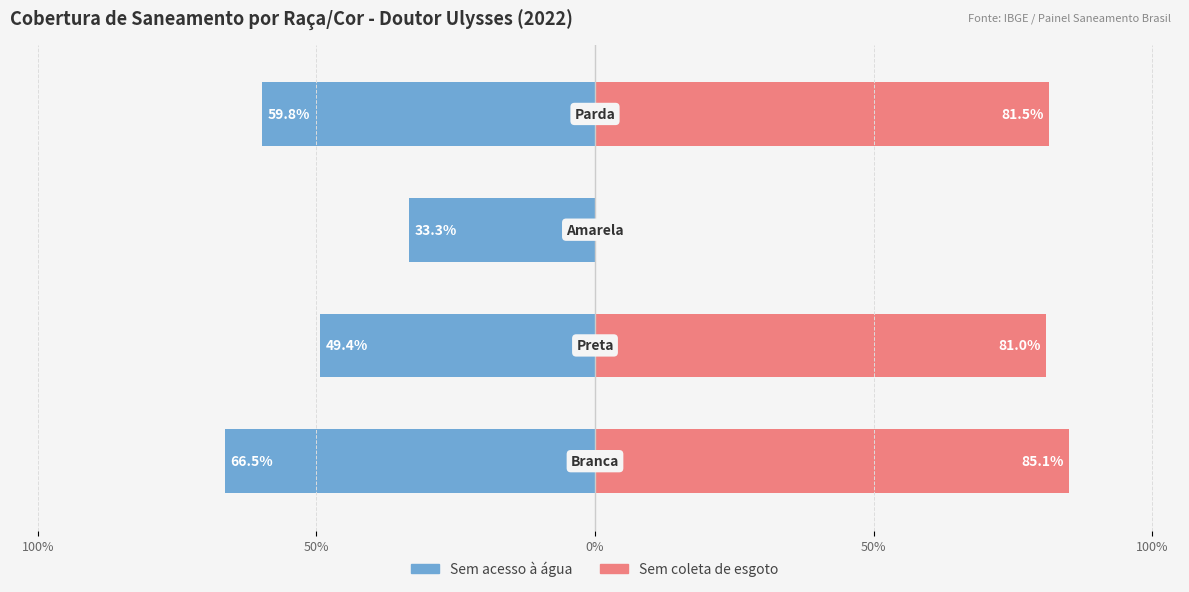

Reading right to left, transcribe all the data shown in this chart.

Sem acesso à água: -0.6	-0.3	-0.5	-0.7
Sem coleta de esgoto: 0.8	0.0	0.8	0.9